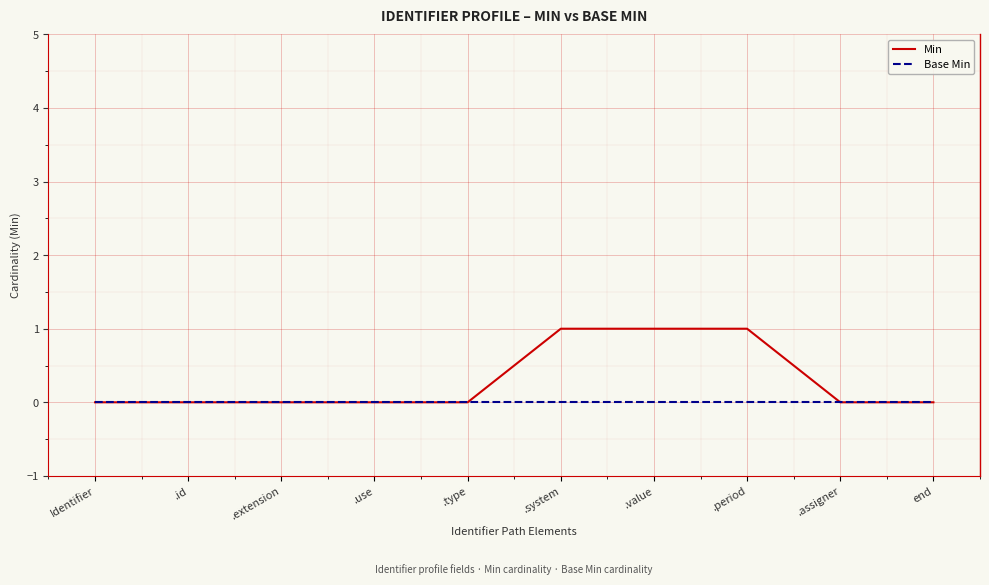

Rank the series at .system from lowest to highest value.

Base Min, Min